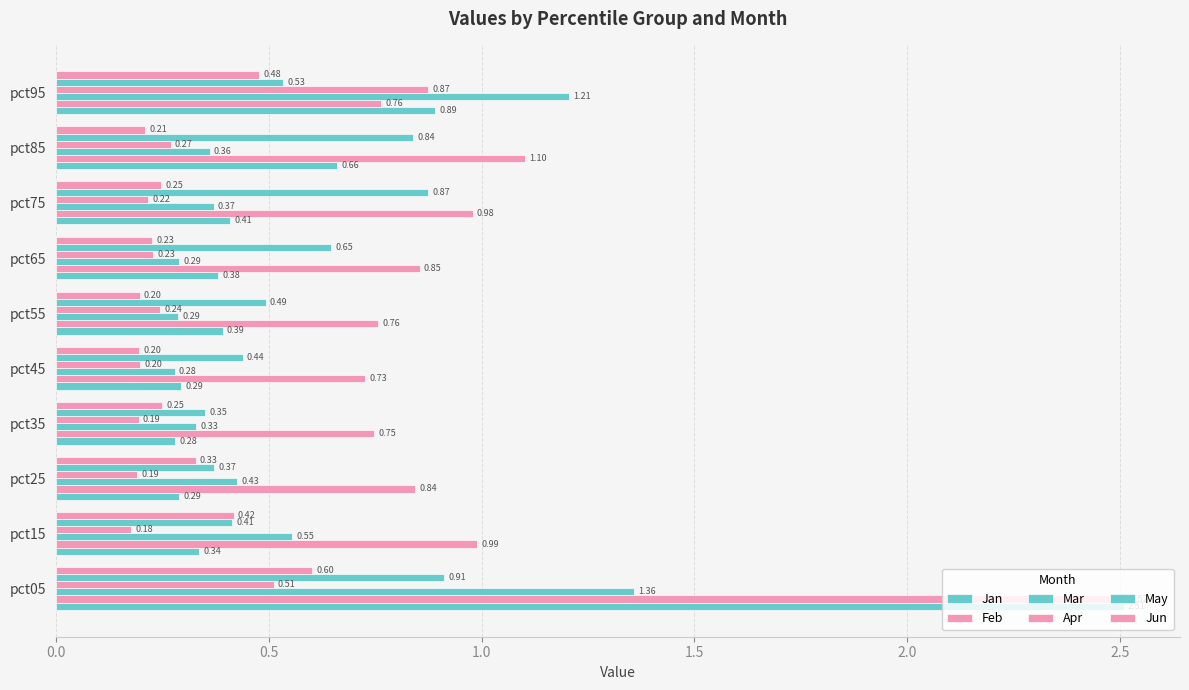

How many data points does each series have?

10